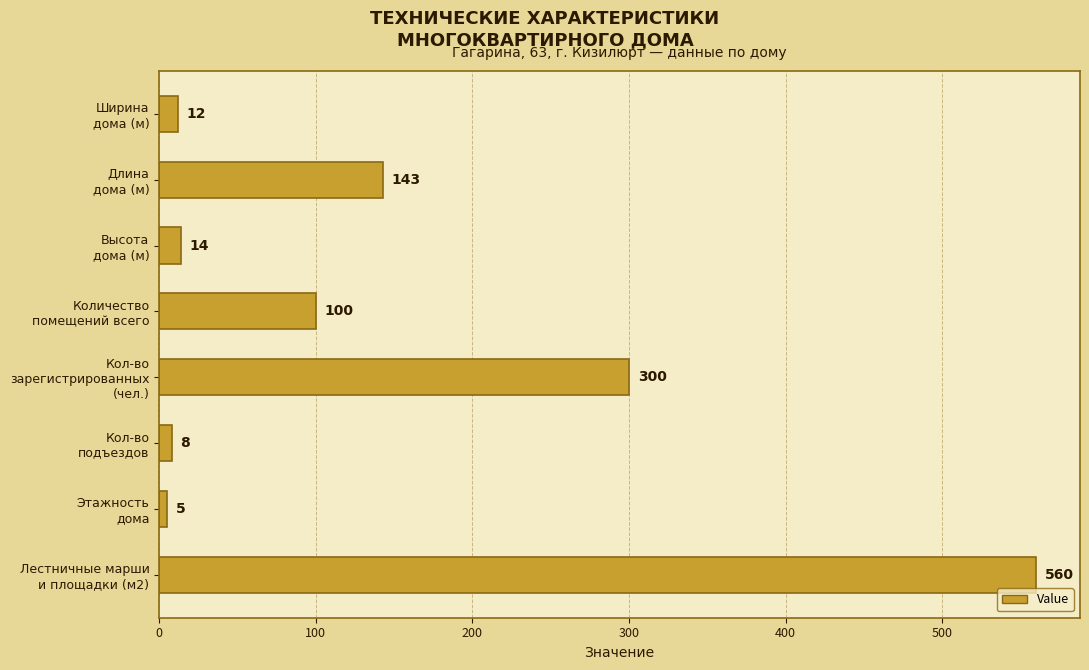

What is the greatest value displayed?

560